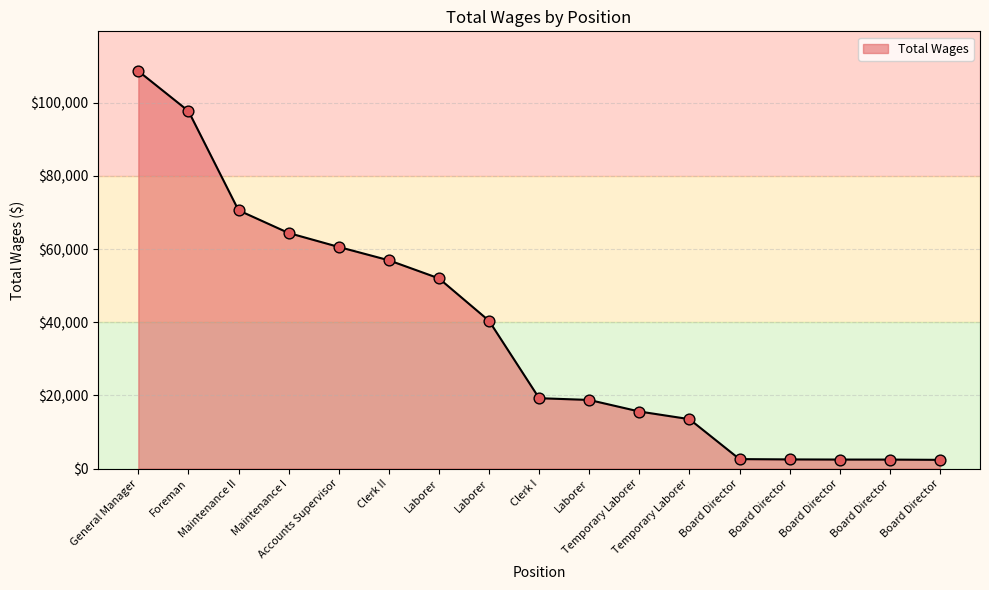

What is the ratio of the value at Board Director to the value at Laborer?

0.1